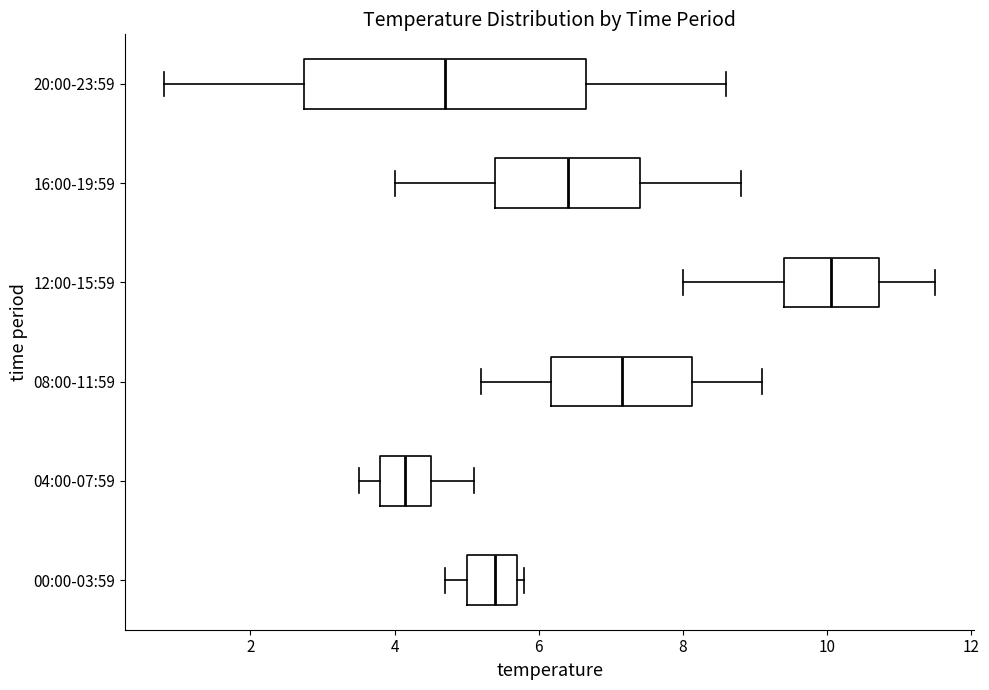

Which box's median line is the furthest to the right?

12:00-15:59